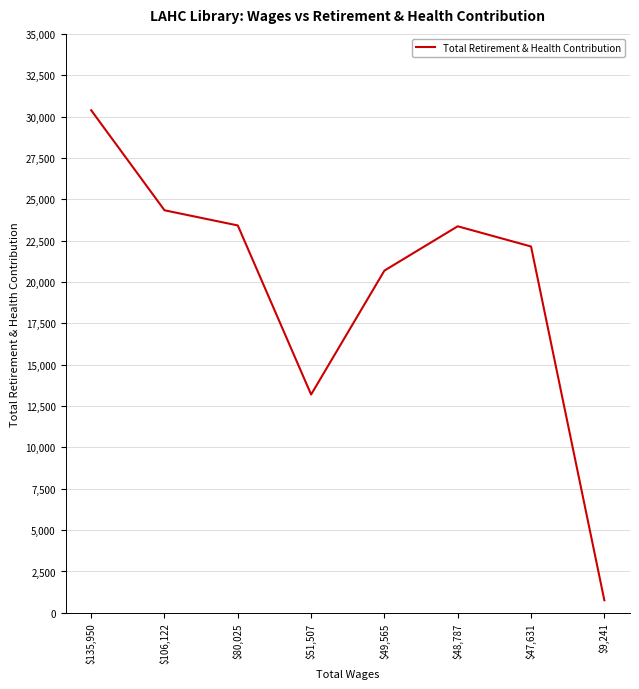

What is the difference between the second highest and second lowest values?

11138